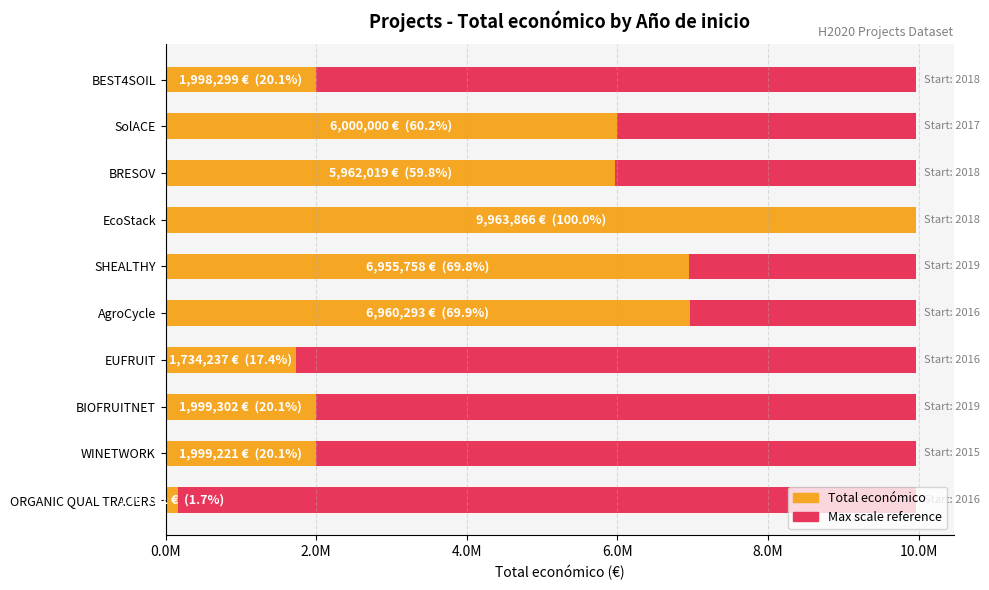

The Maximum value (scale) series shows 0.2 at 2.0M. True or false?

False